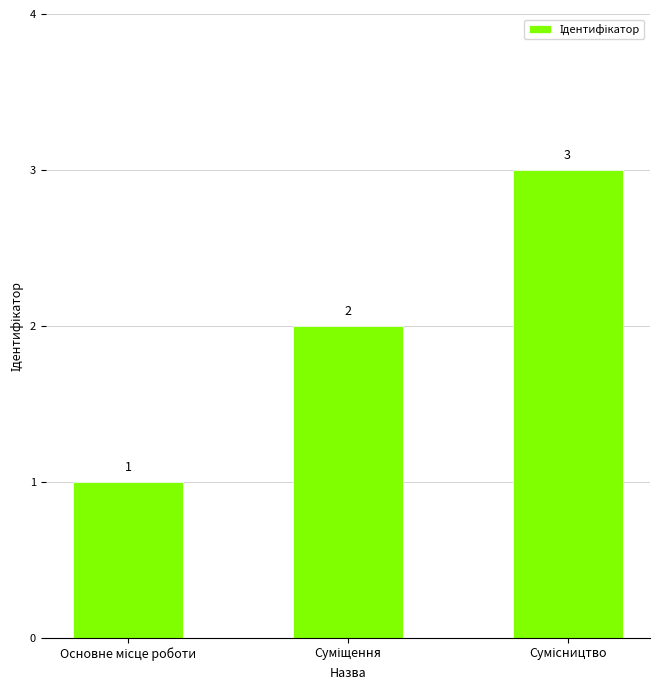

Count the values in the range 1 to 3.

3